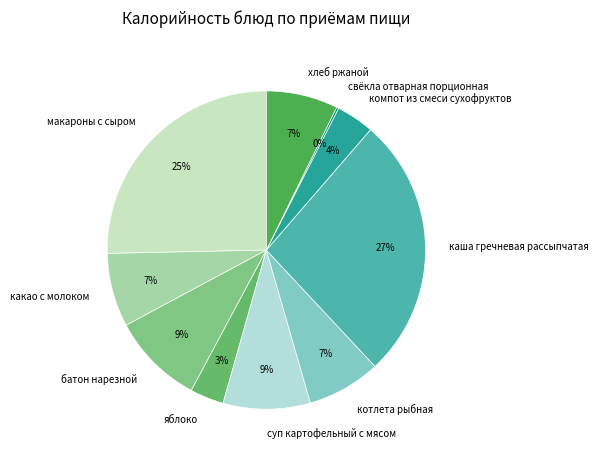

Do суп картофельный с мясом and компот из смеси сухофруктов together represent more than half of the pie?

No